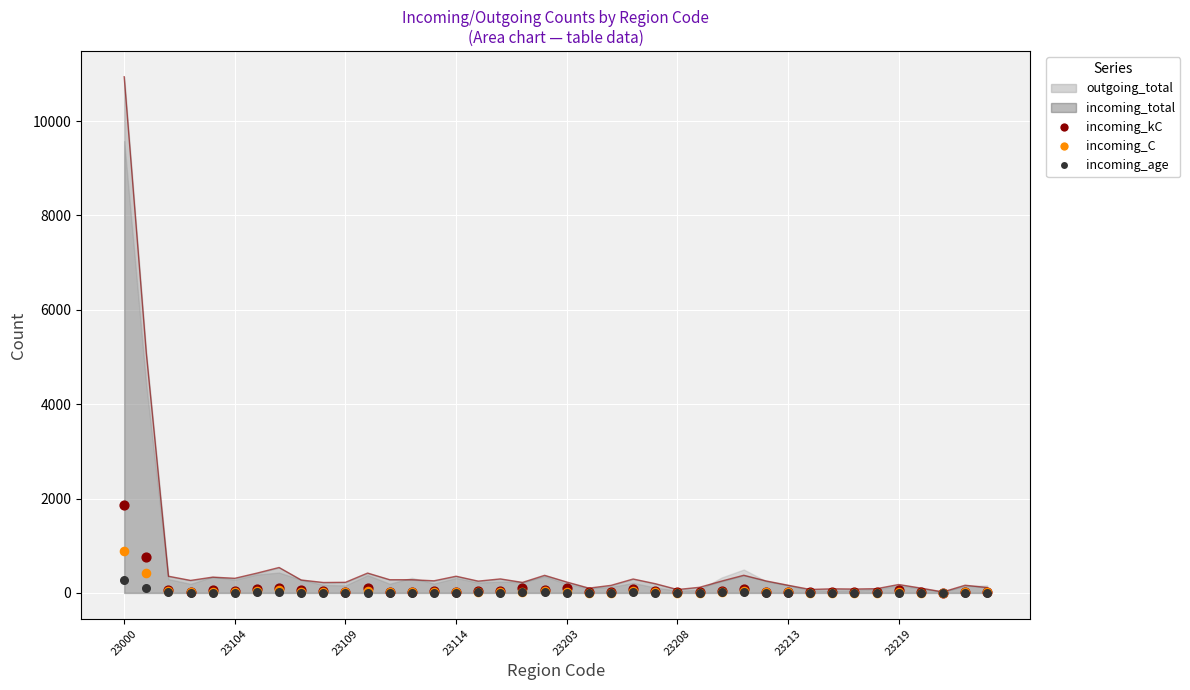

At how many categories does at least one series exceed 8836?

1